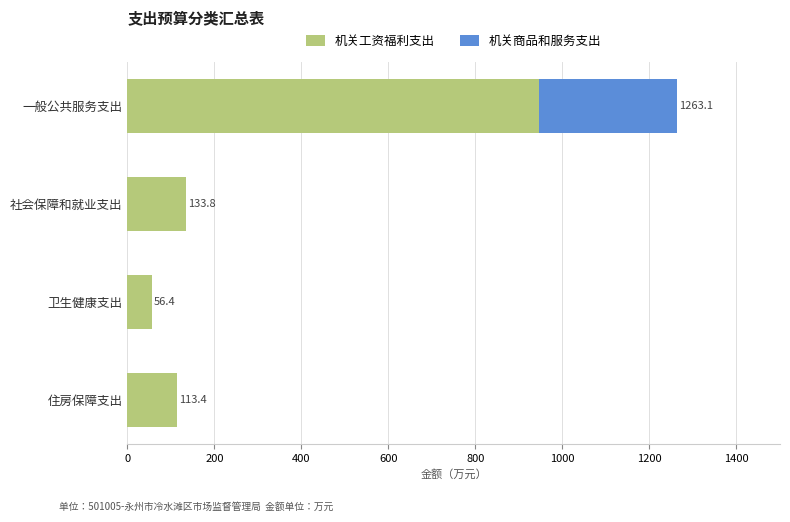

How many data points in 机关工资福利支出 are above 133?

2